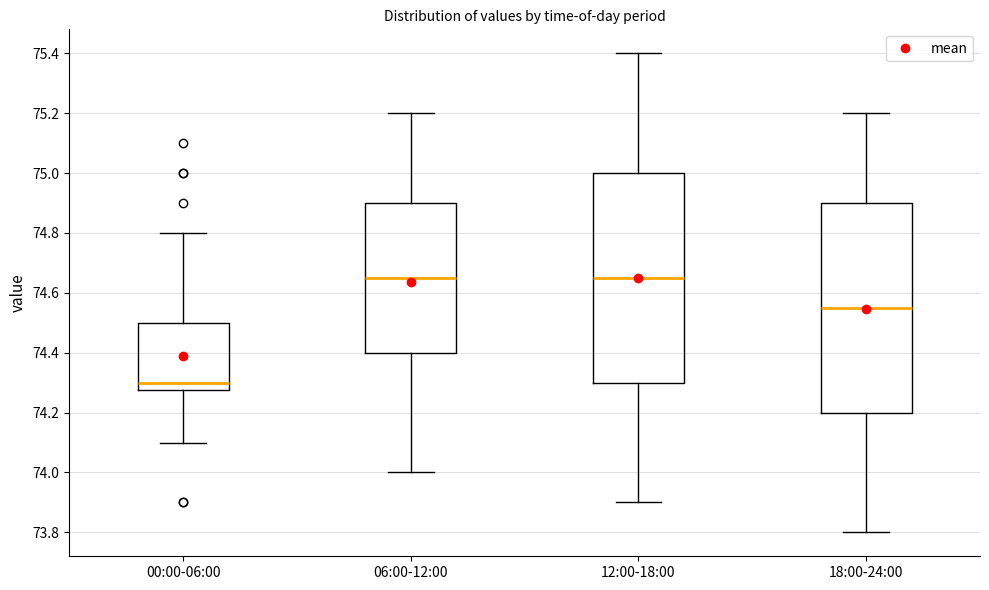

Reading left to right, transcribe this box plot: for each box, give where its median line is, the range the box spans, and where its two whiskers end, as read against the y-axis. The values are not printed on the chart, so give them approximately, as read against the axis.

00:00-06:00: median 74.30, box 74.28 to 74.50, whiskers 74.10 to 74.80
06:00-12:00: median 74.66, box 74.40 to 74.90, whiskers 74.00 to 75.20
12:00-18:00: median 74.66, box 74.30 to 75.00, whiskers 73.90 to 75.40
18:00-24:00: median 74.56, box 74.20 to 74.90, whiskers 73.80 to 75.20